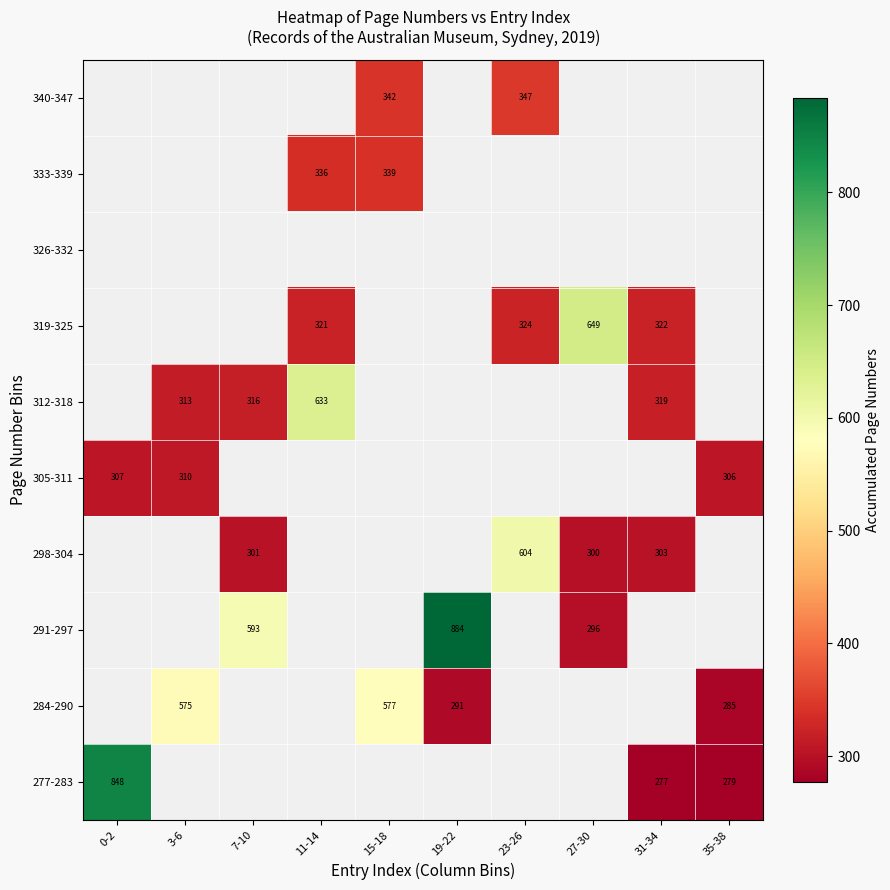

Is it true that 284-290 equals 496 at 35-38?

False